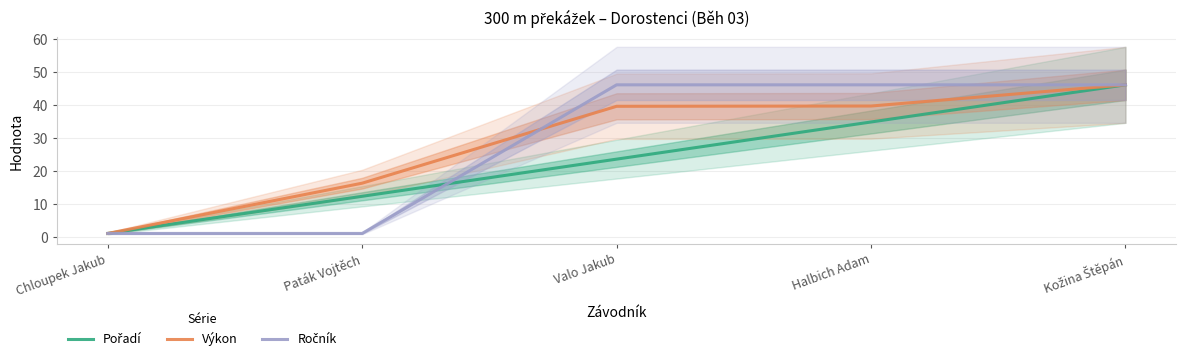

Rank the series by their maximum value, from lowest to highest.

Ročník, Pořadí, Výkon